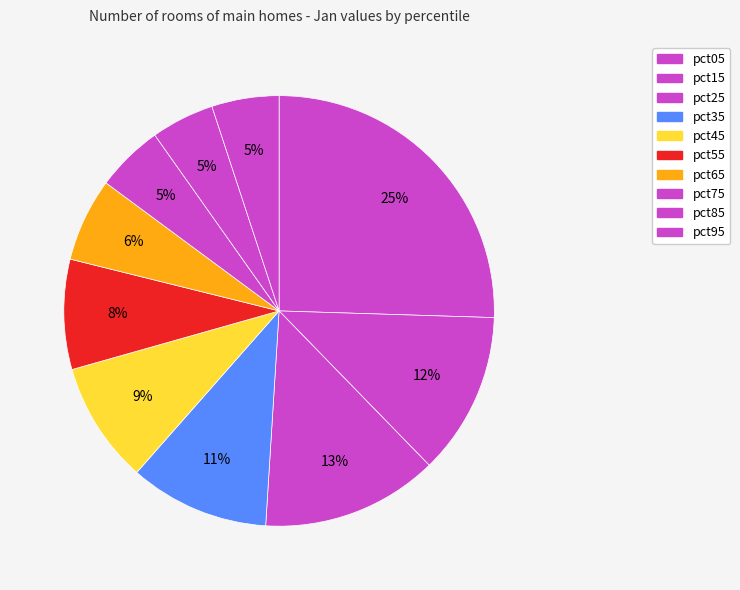

Rank the categories by value from highest to lowest.

pct05, pct25, pct15, pct35, pct45, pct55, pct65, pct75, pct95, pct85